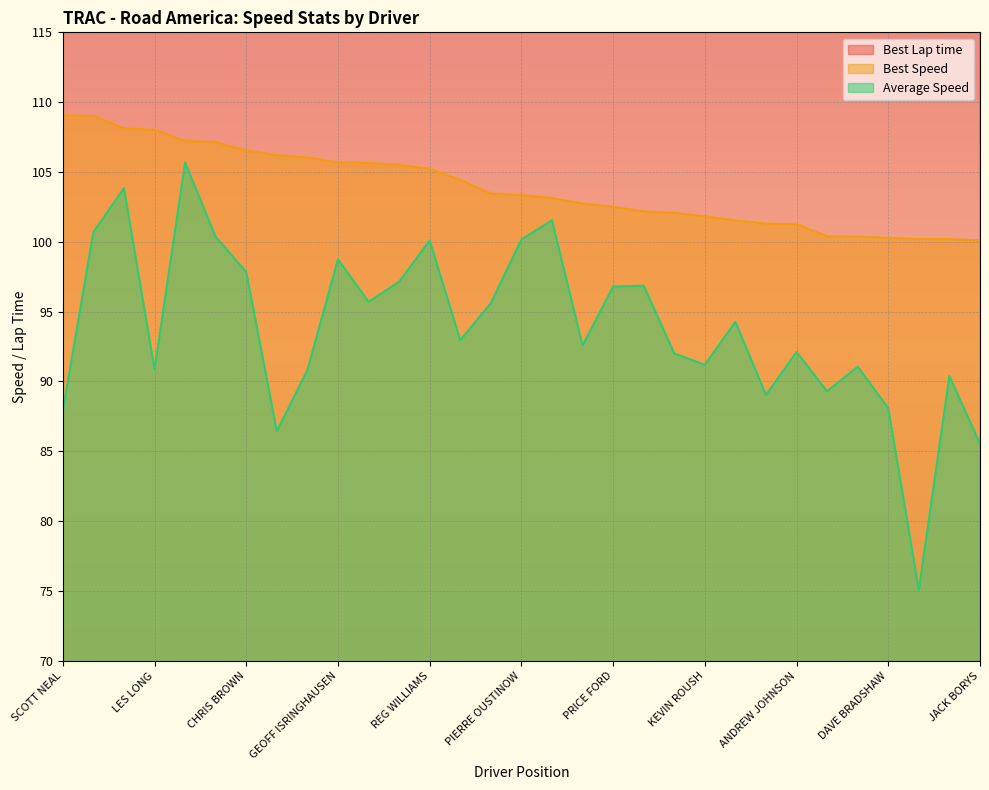

Which series has the widest spread of values?

Average Speed